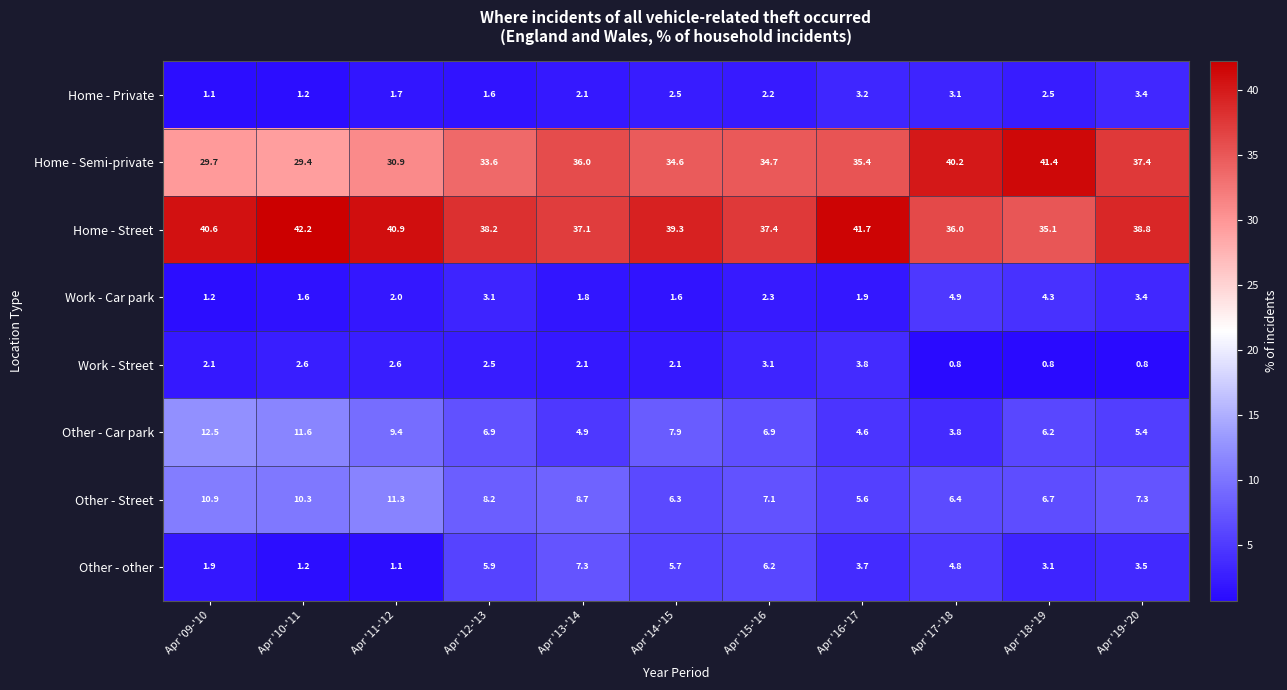

List the series in order of their peak value, highest first.

Home - Street, Home - Semi-private, Other - Car park, Other - Street, Other - other, Work - Car park, Work - Street, Home - Private